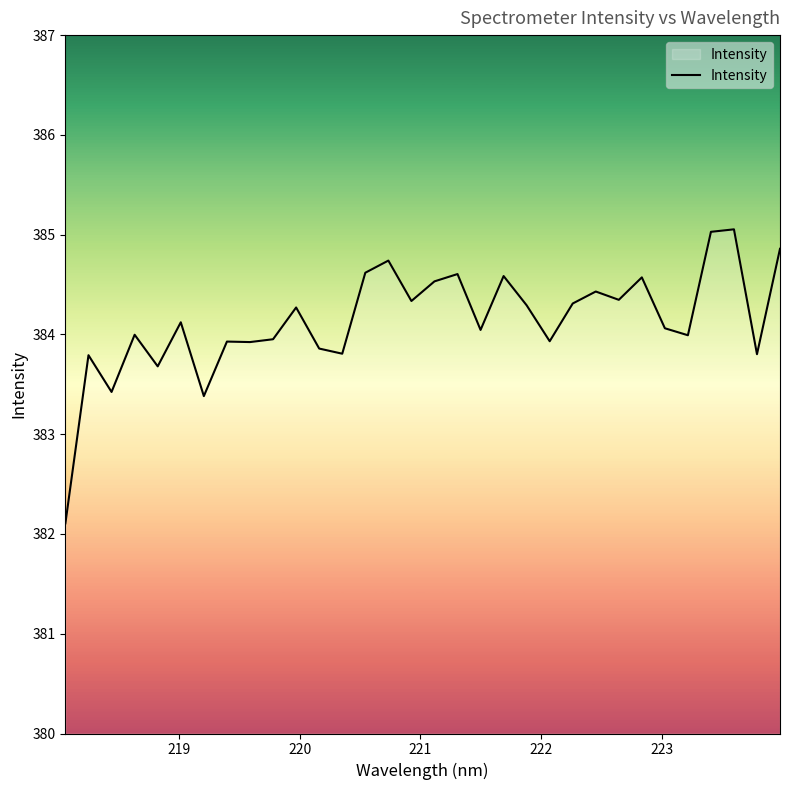

What is the minimum value shown in the chart?

382.1